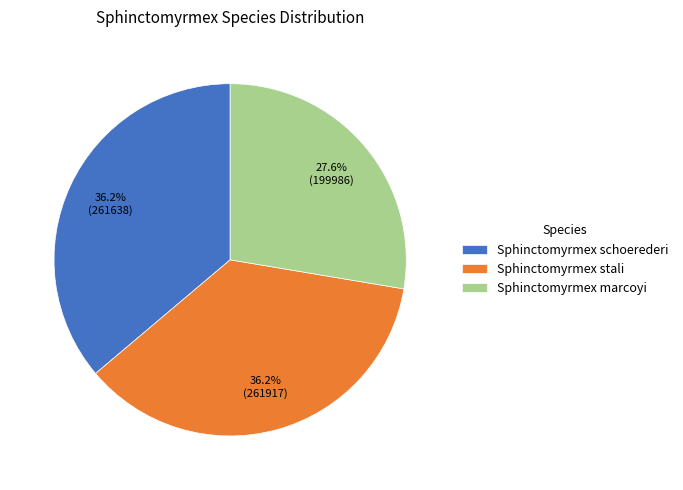

Which slice is the smallest?

Sphinctomyrmex marcoyi